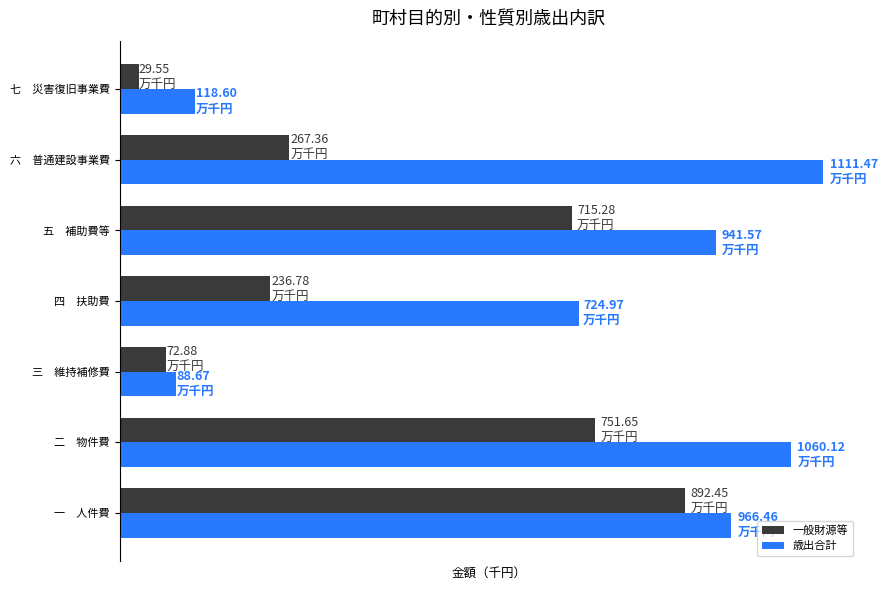

Where is 一般財源等 nearest to the value 460999243?

六　普通建設事業費